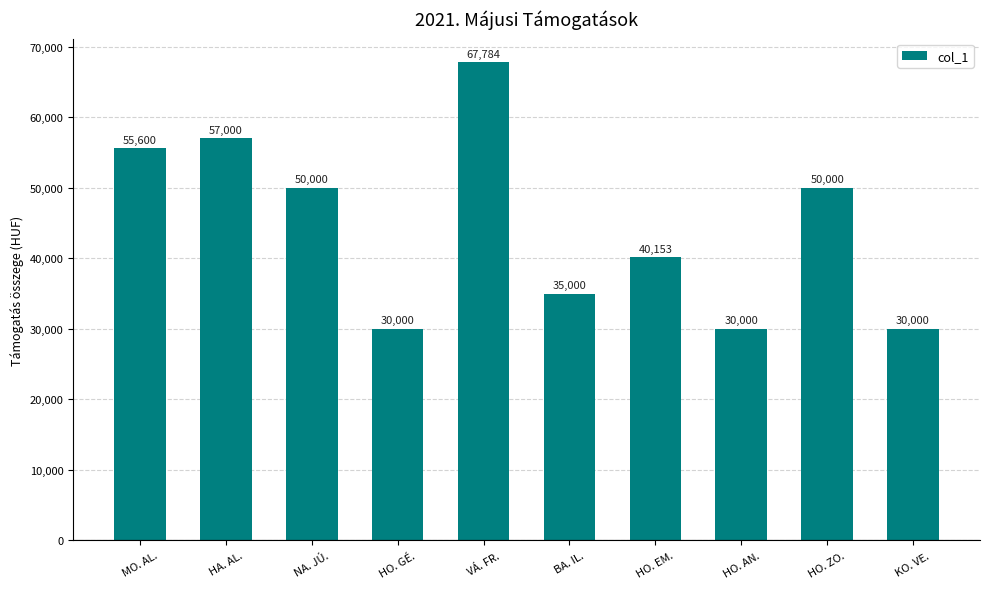

How many values are below 50000?

5